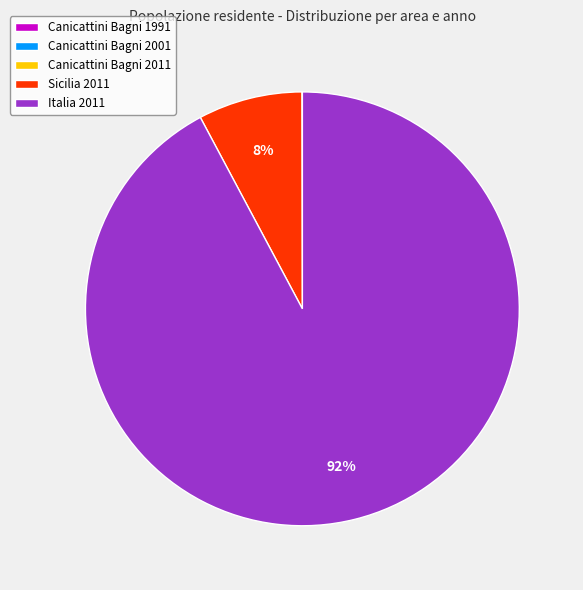

Which slice is the largest?

Italia 2011